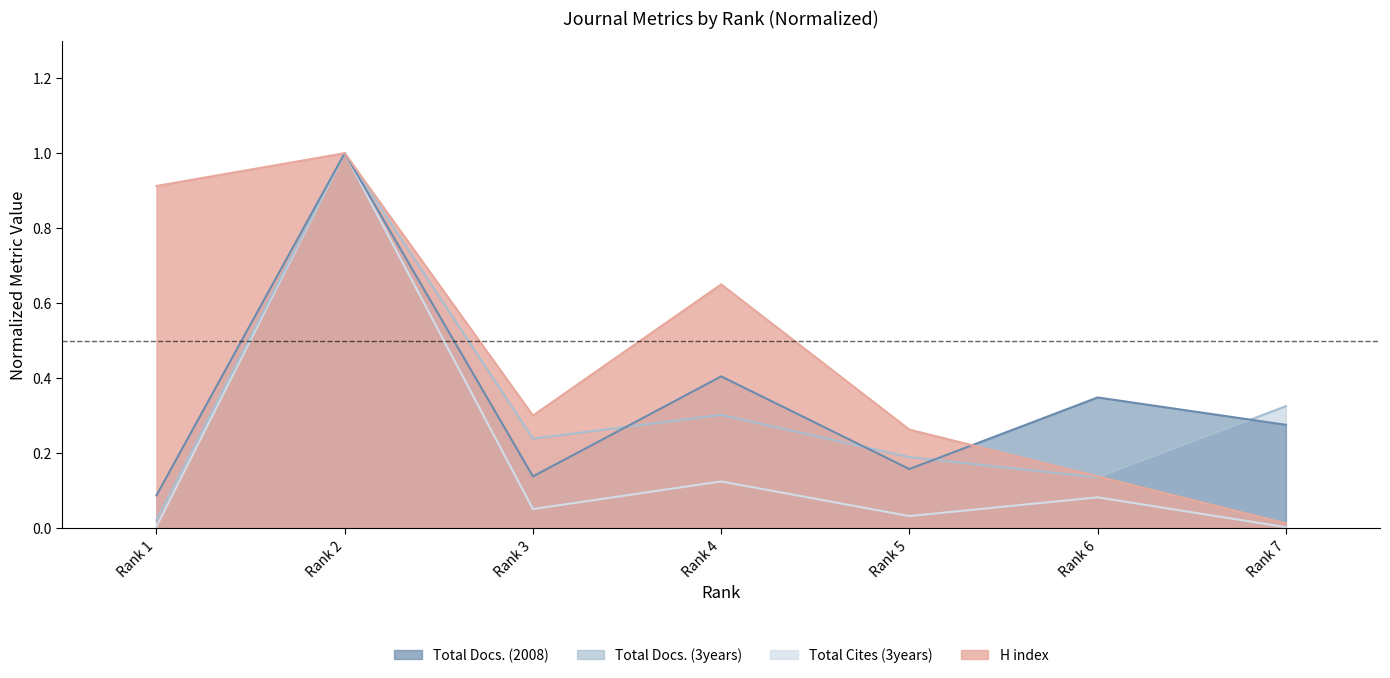

What is the value of the Total Docs. (3years) point at the 4th from the left?

0.3